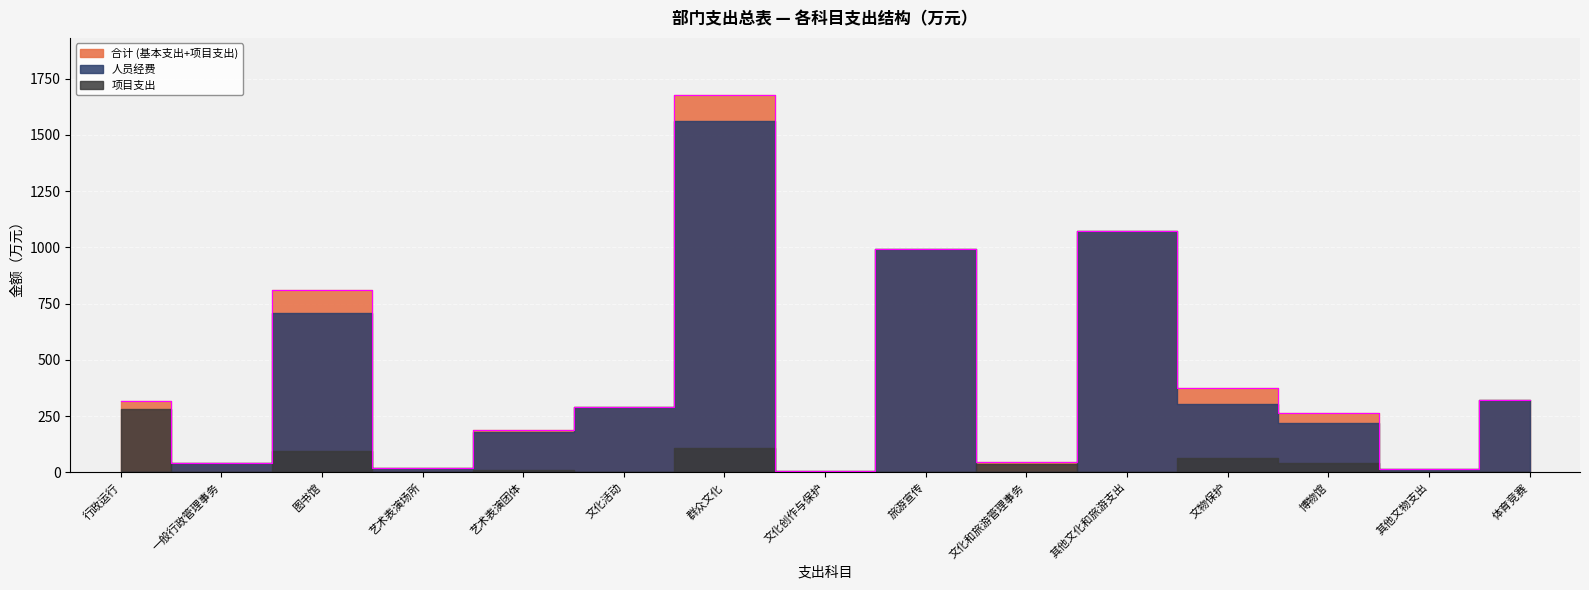

In 人员经费, how many points are lower than both neighbors (excluding endpoints)?

4